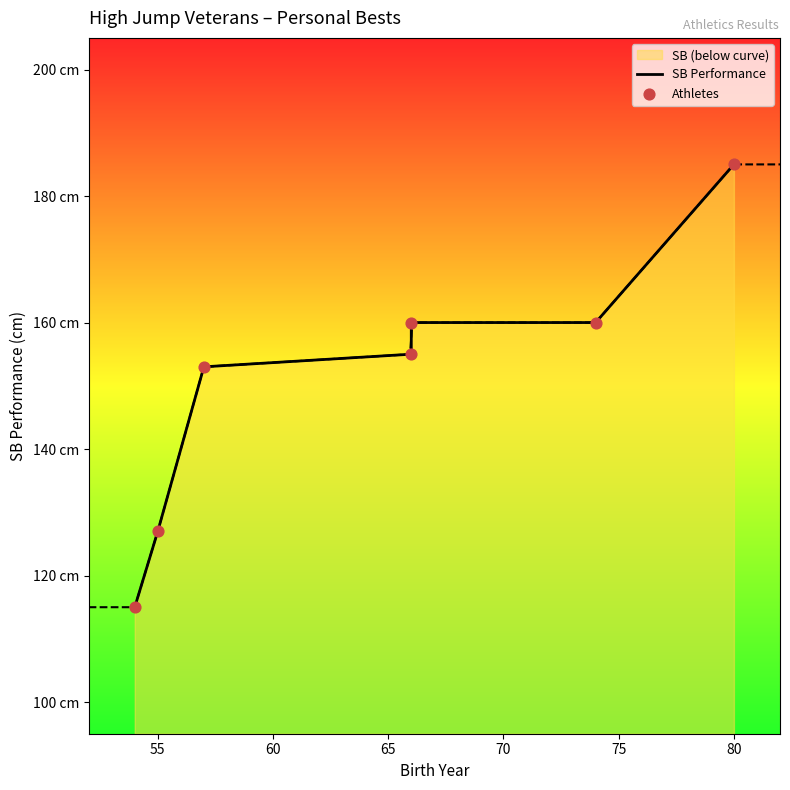

Is the value of Athletes at 70 greater than the value of SB Performance at 50?

Yes